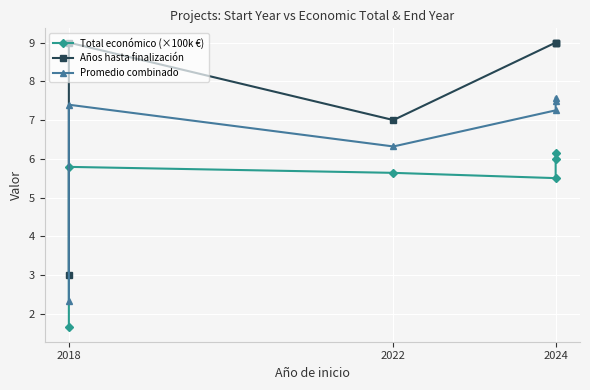

How many series are shown in this chart?

3